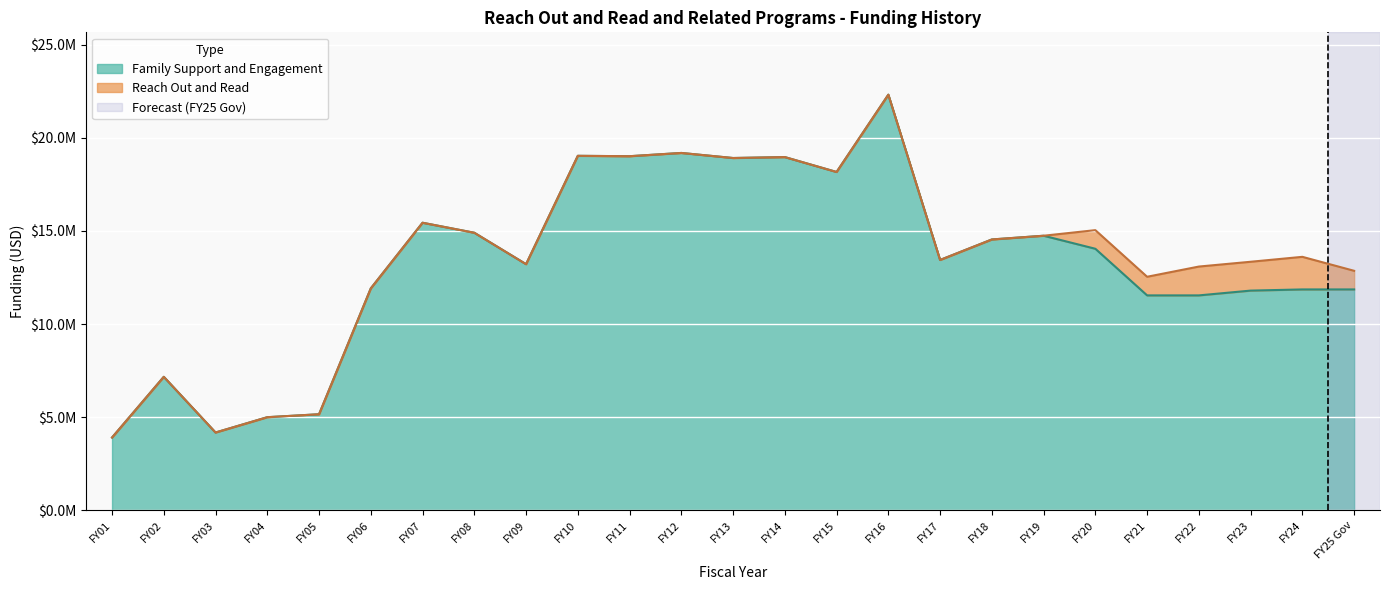

Is it true that the value at FY16 is 22314890?

True